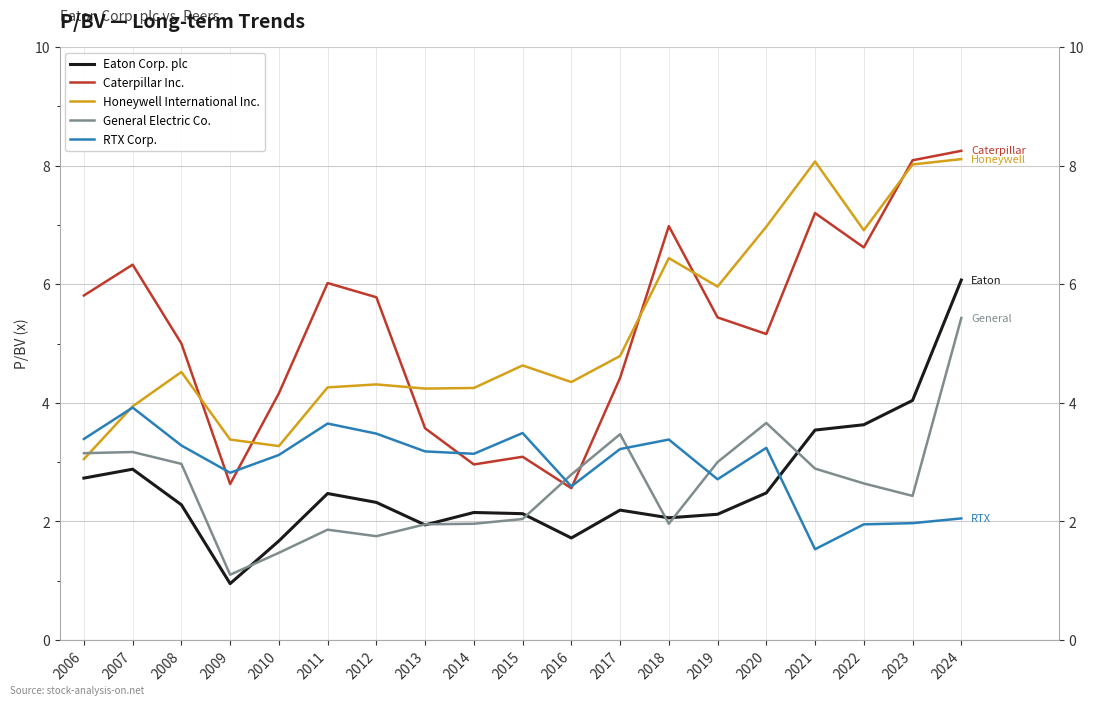

The value of Eaton Corp. plc at 2013 is 1.0. True or false?

False